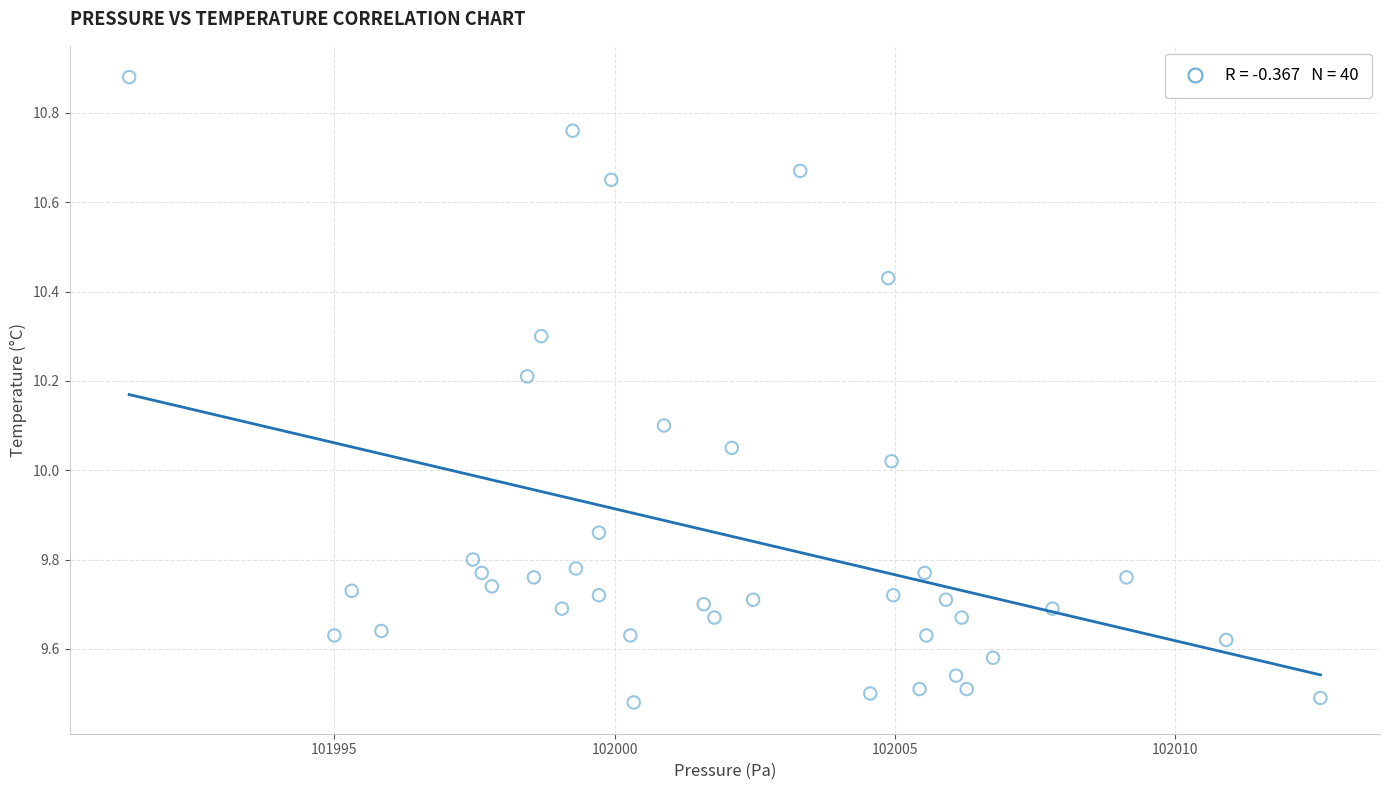

What is the range of Y values (max minus min)?

1.4